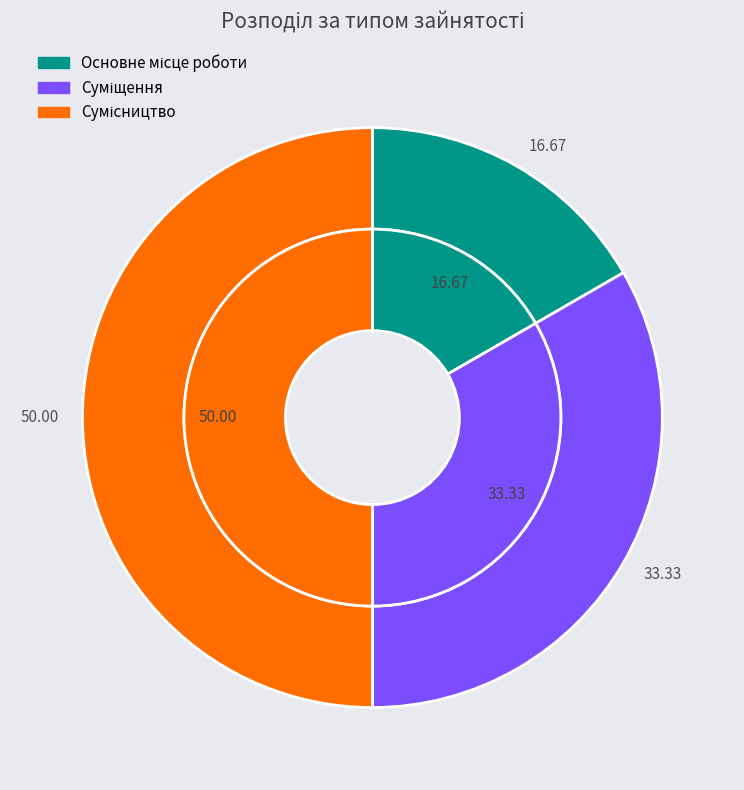

Rank the categories by value from lowest to highest.

Основне місце роботи, Суміщення, Сумісництво